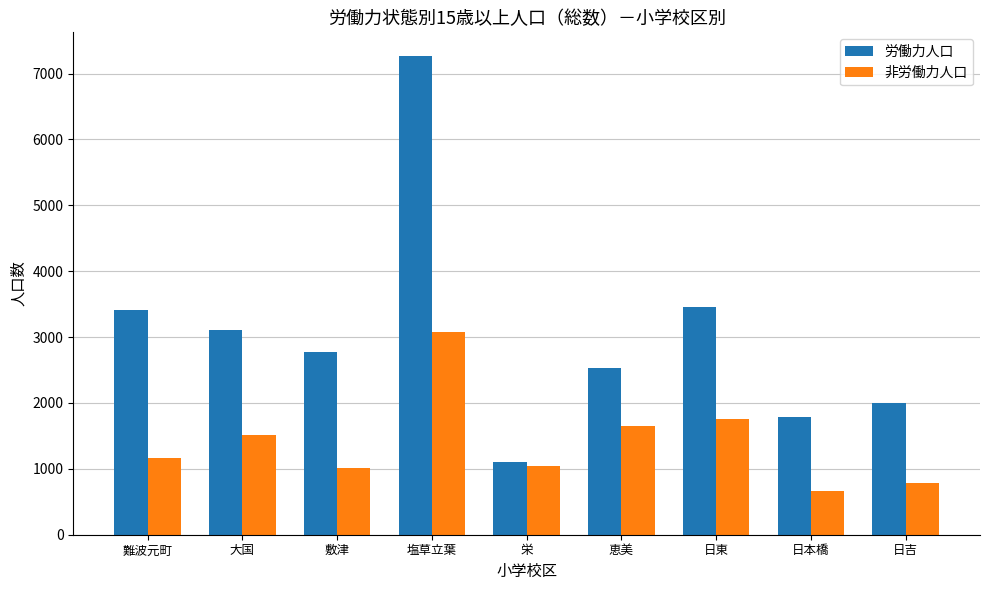

Is it true that 非労働力人口 equals 1369 at 塩草立葉?

False